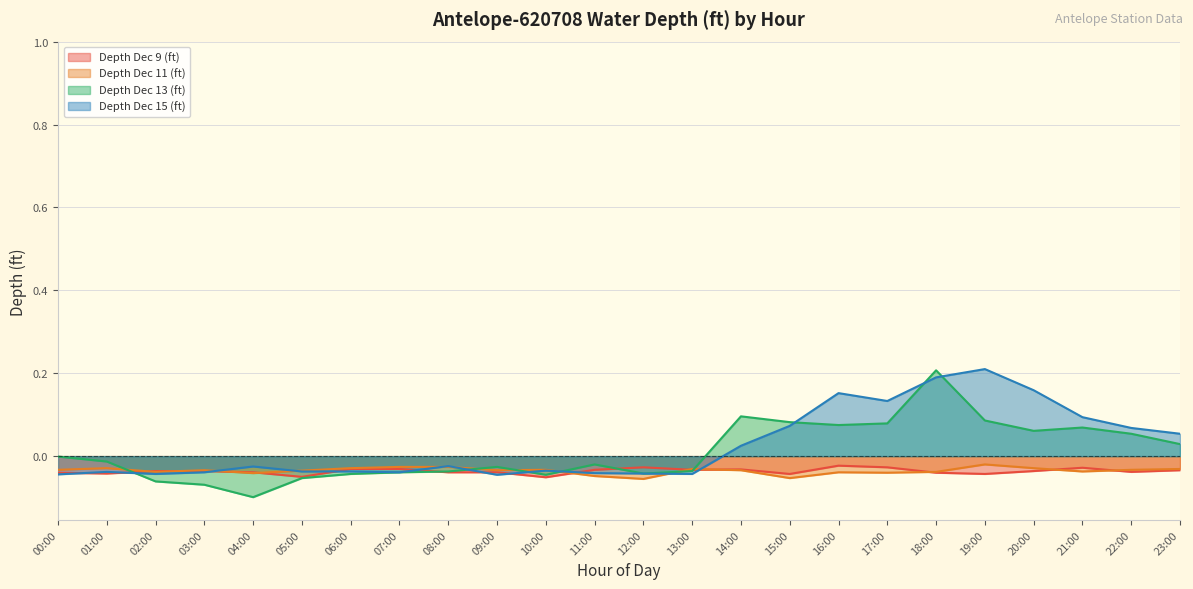

What is the spread (max minus min) of values at 21:00?

0.1